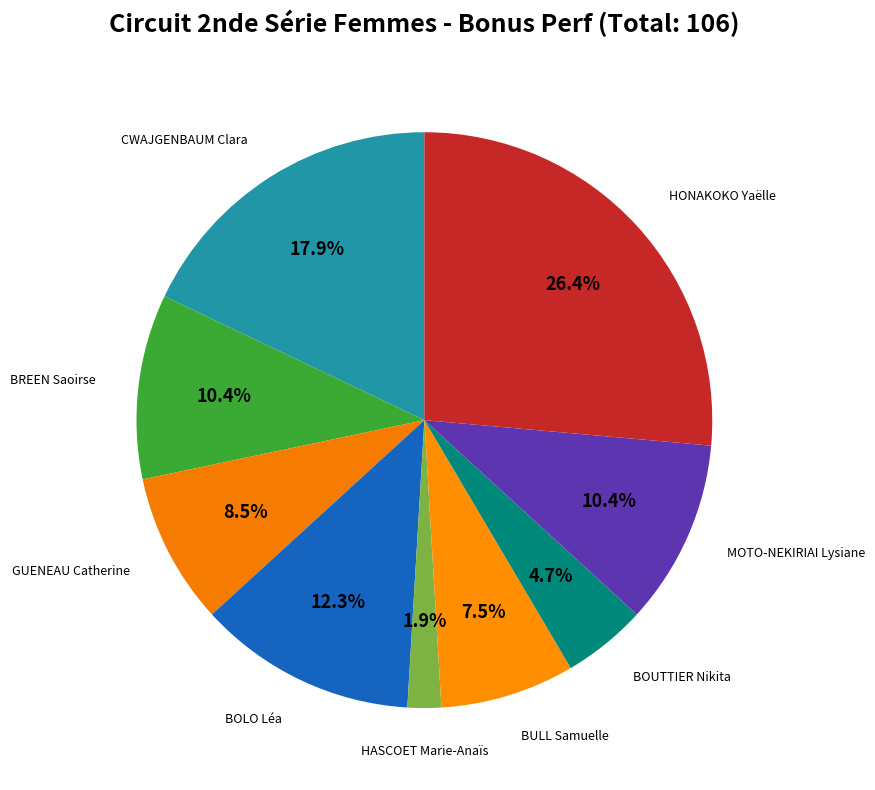

Is there a majority slice in this chart?

No